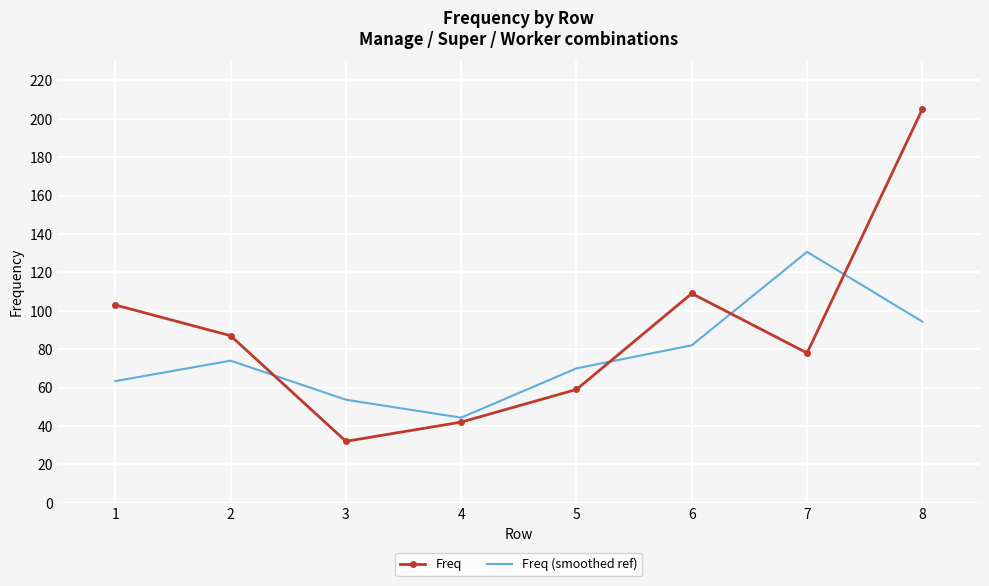

How many series are shown in this chart?

2